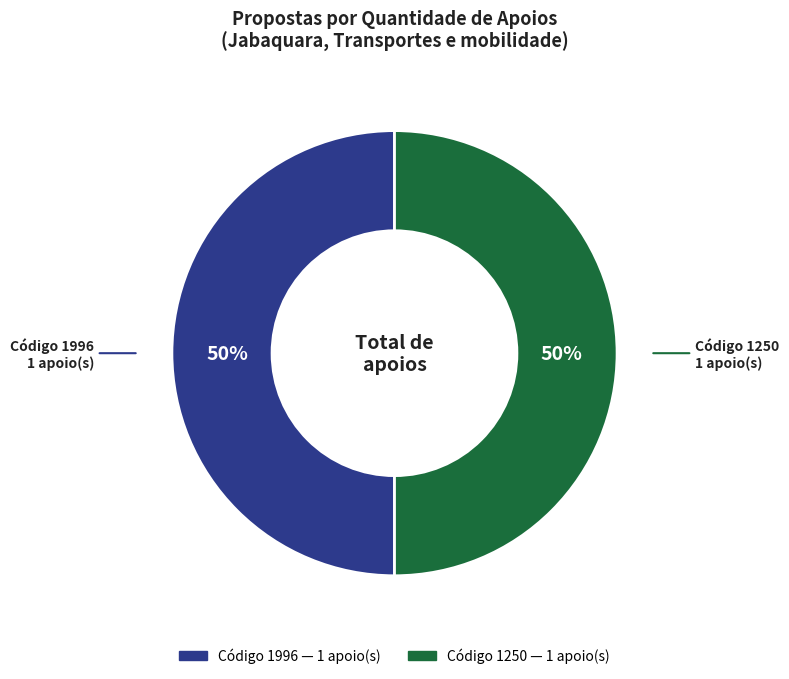

To the nearest percent, what is the average slice percentage?

50%